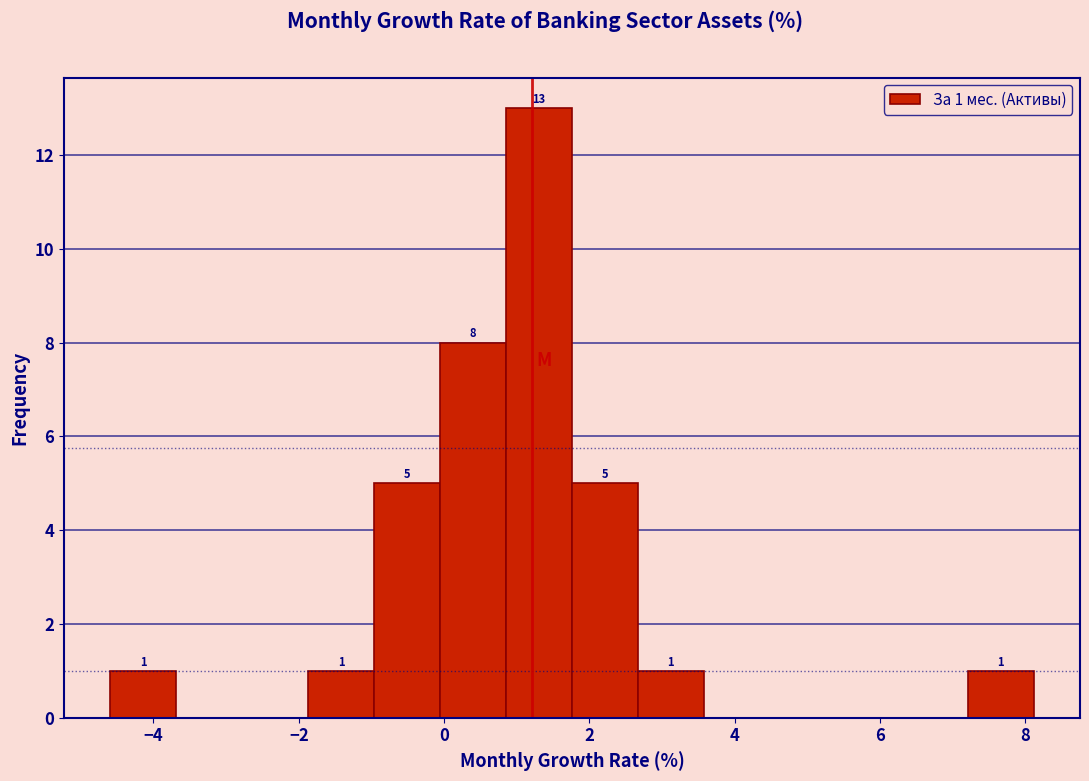

Over which range of the x-axis is the bar tallest?

0.8 to 1.8